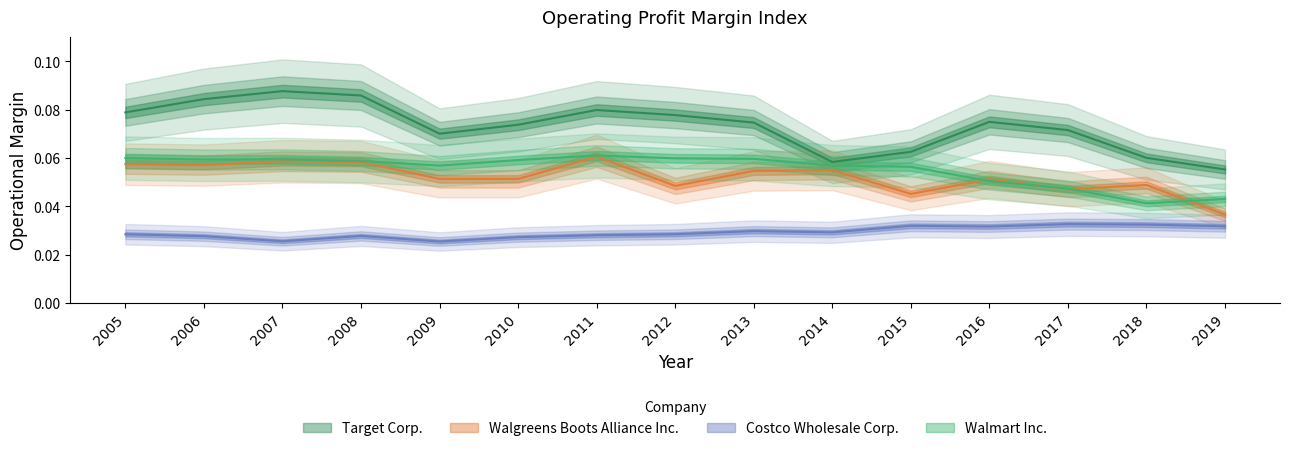

True or false: Target Corp. has a value of 0.1 at 2014.

False